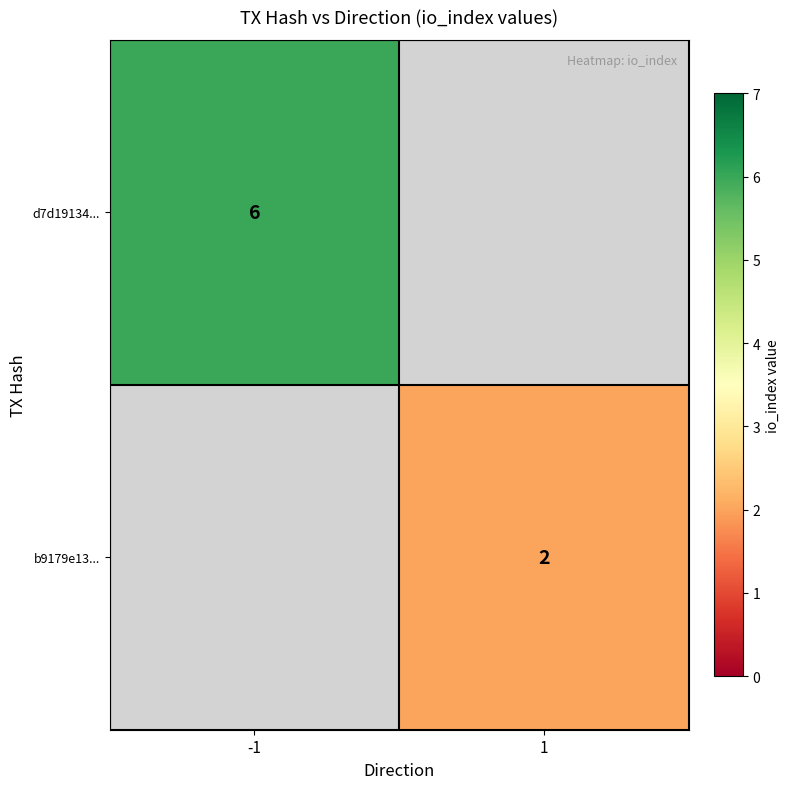

The b9179e13... series shows 1 at 1. True or false?

False